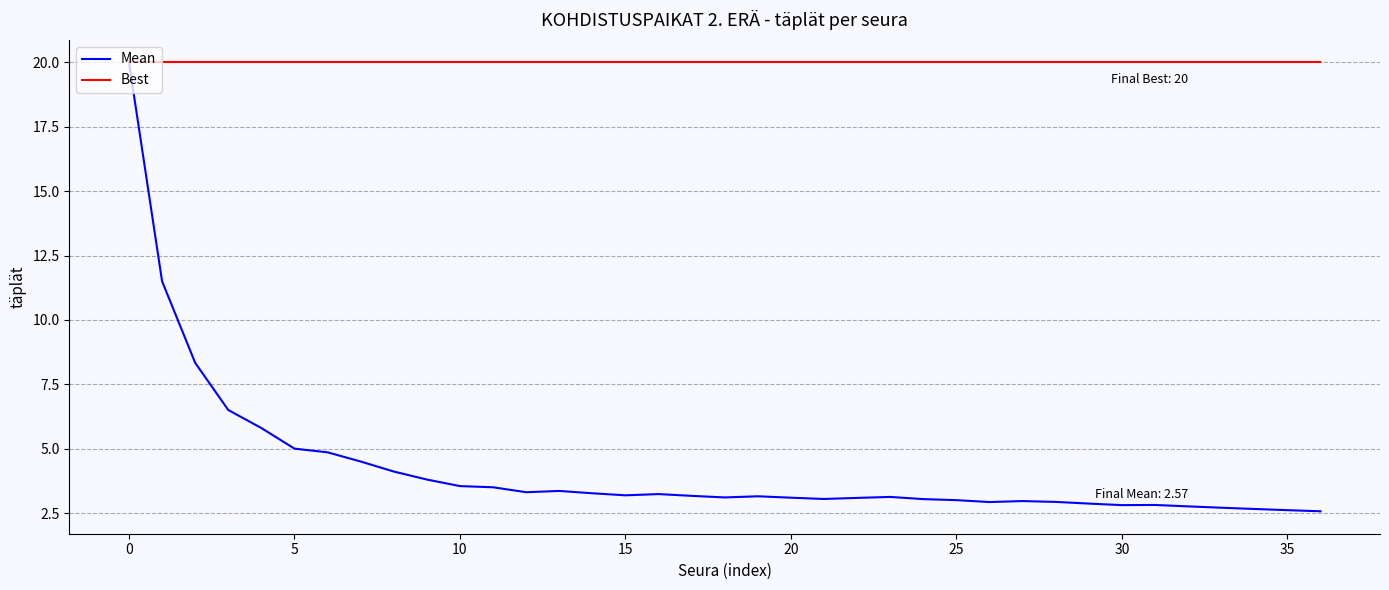

What is the maximum value for Mean?

20.0